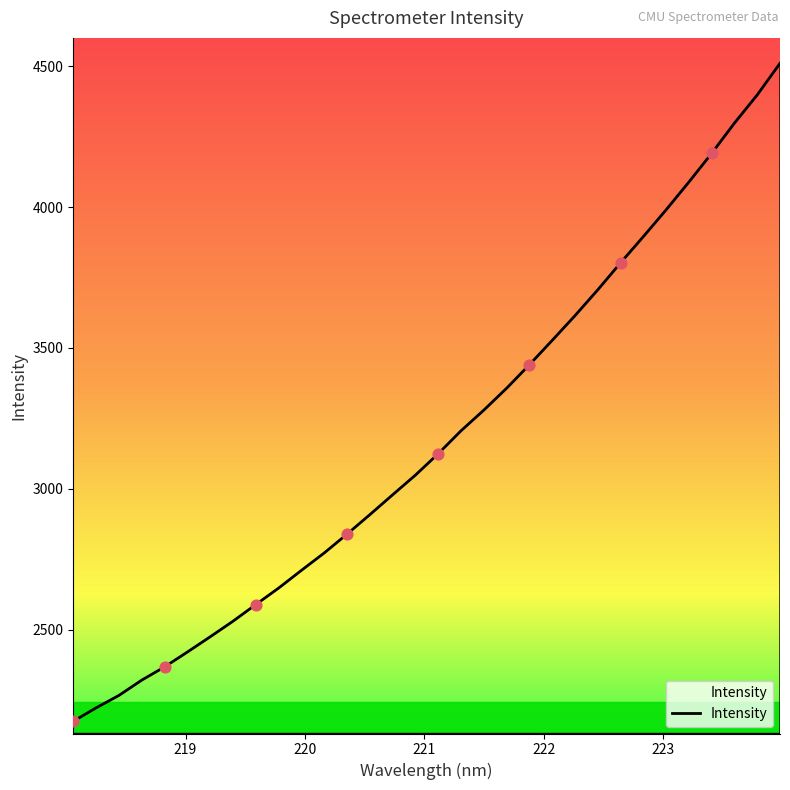

What is the difference between the maximum and minimum values?

2336.6